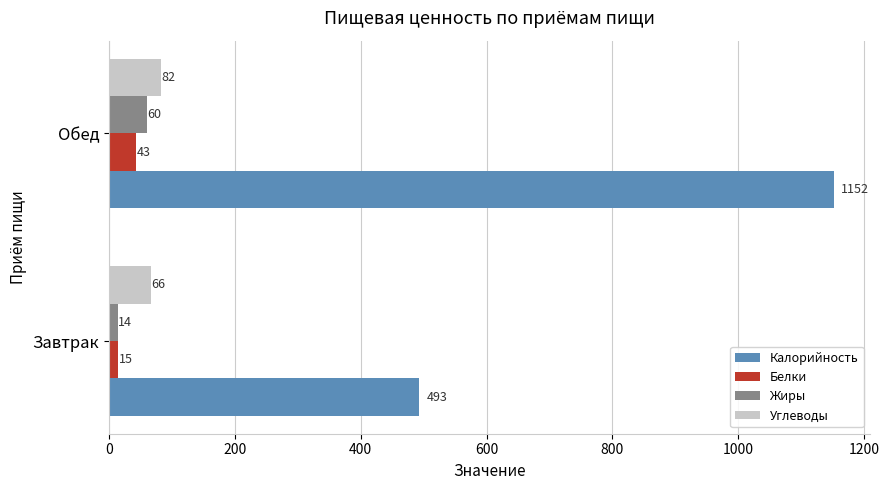

Which series has the widest spread of values?

Калорийность